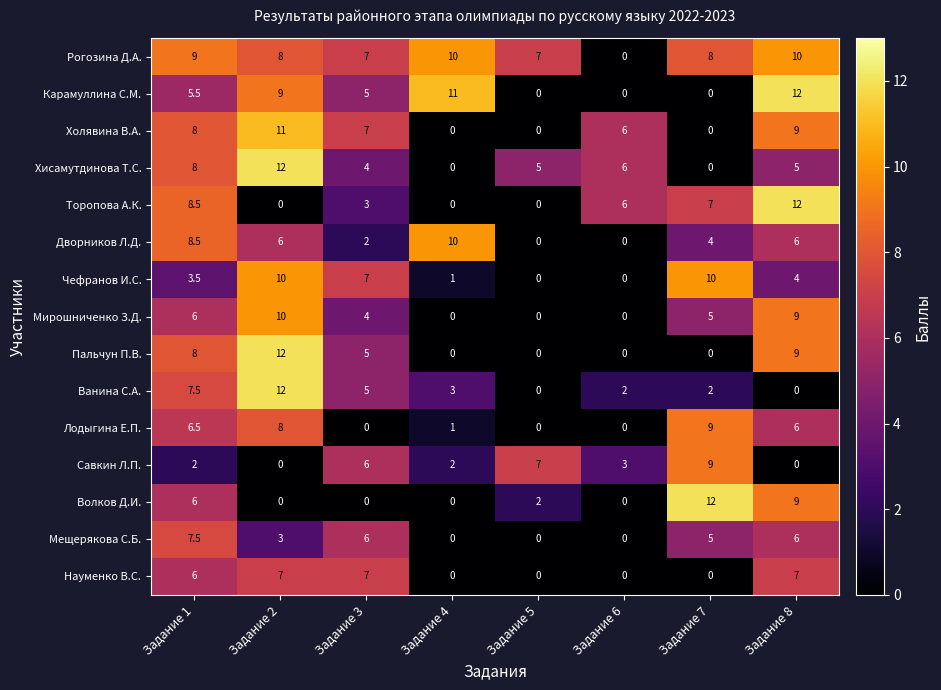

True or false: Рогозина Д.А. has a value of 8.0 at Задание 2.

True